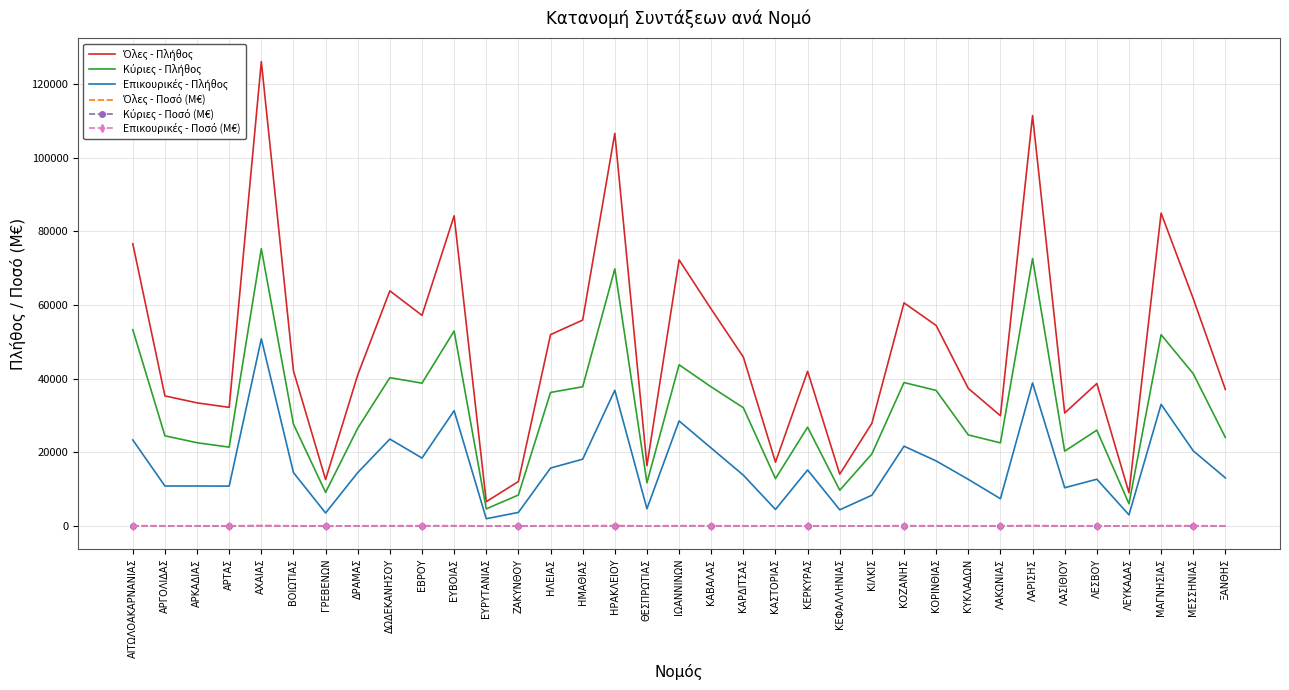

What is the maximum value shown in the chart?

126091.0